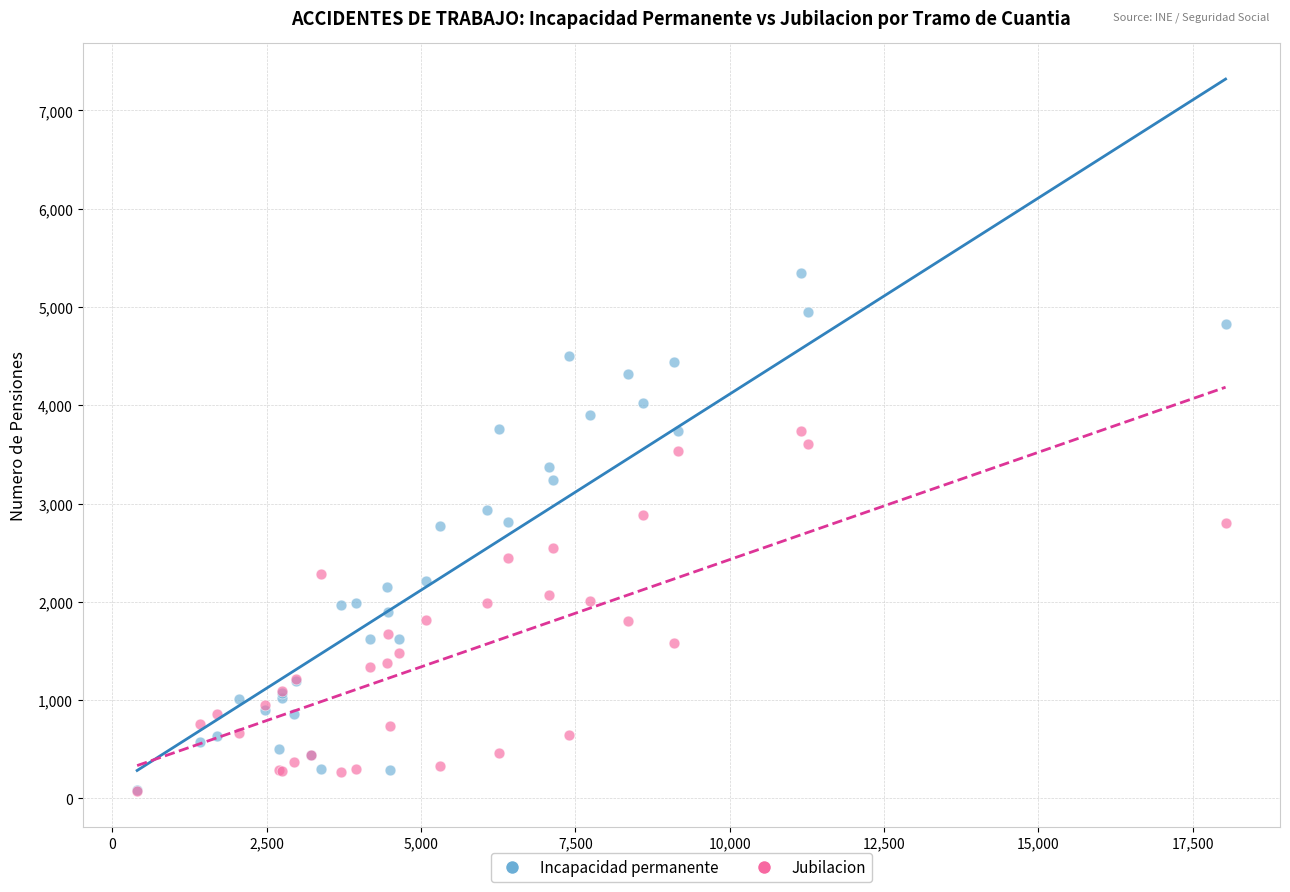

Which series contains the highest Y value?

Incapacidad permanente